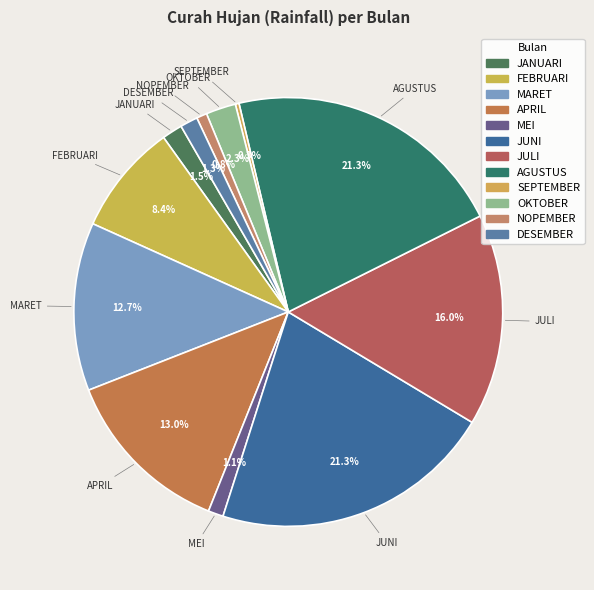

What is the smallest slice in the pie chart?

SEPTEMBER